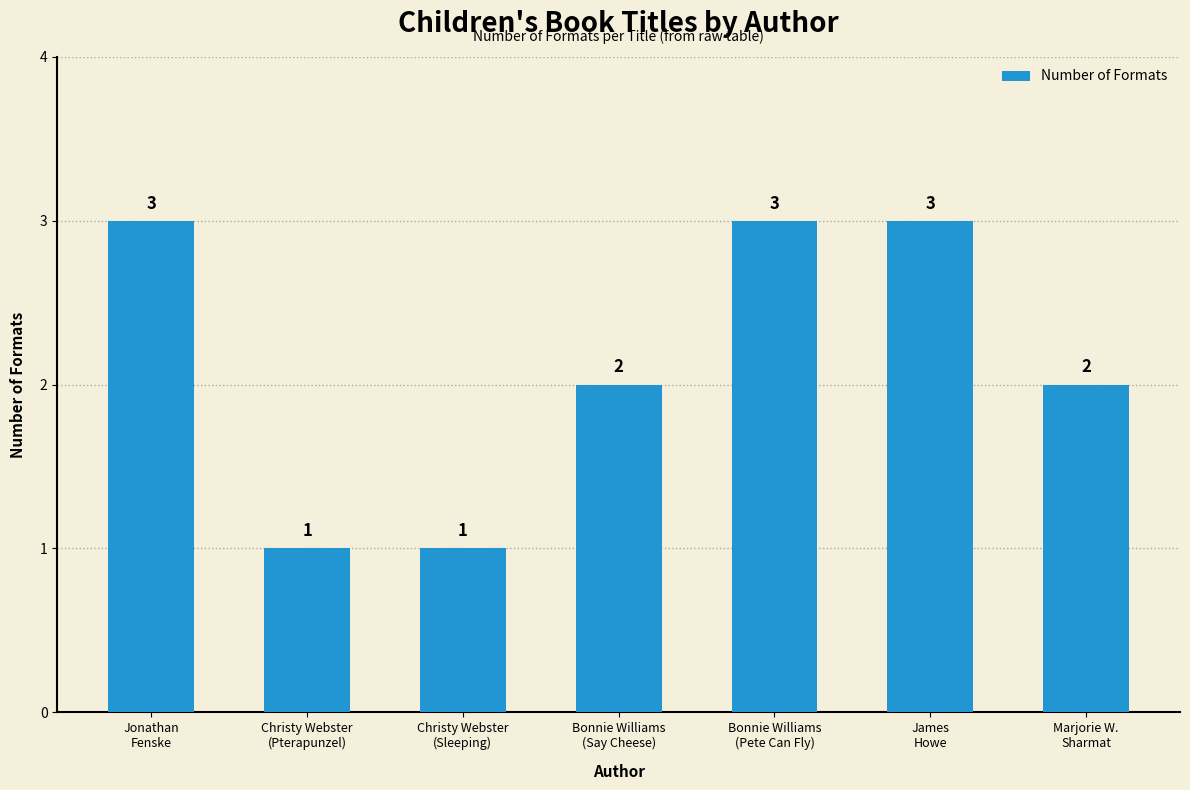

What is the maximum value shown in the chart?

3